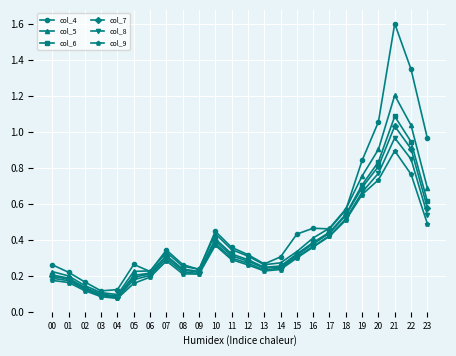

Is it true that col_6 equals 1.6 at 21?

False